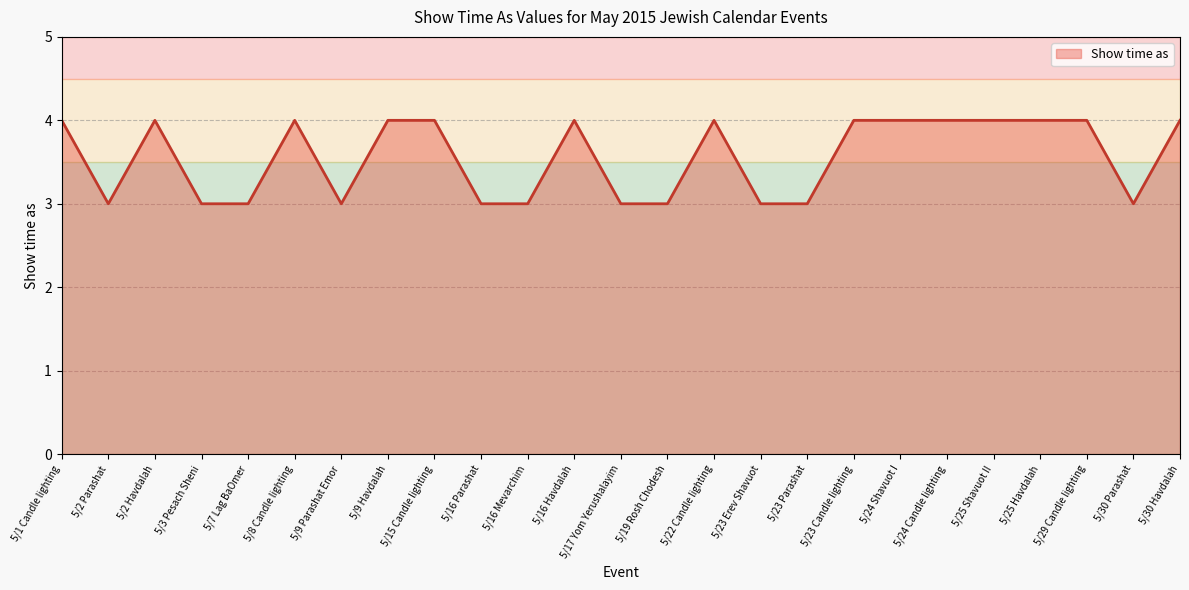

At which category does the data reach its first local valley?

5/2 Parashat